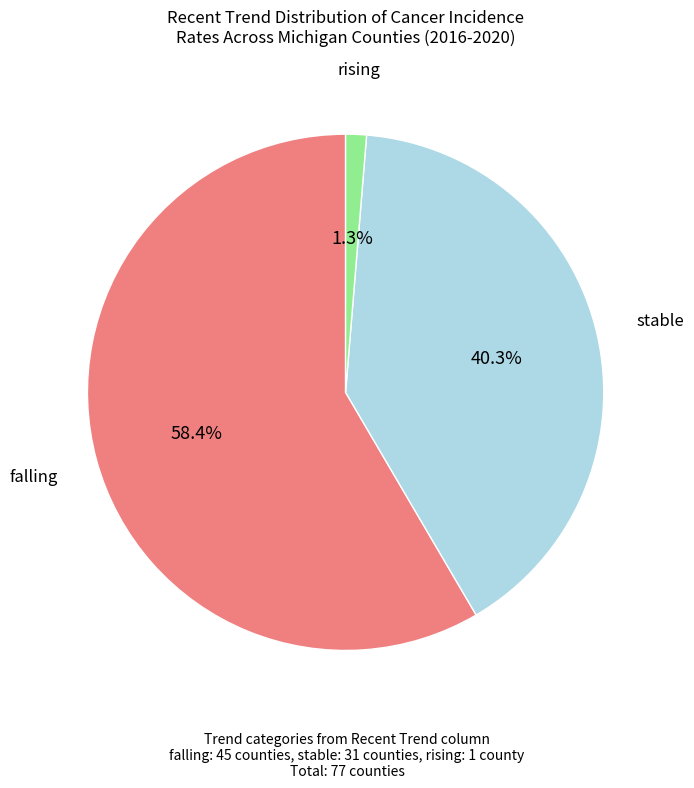

To the nearest percent, what is the difference between the largest and smallest slice percentages?

57%